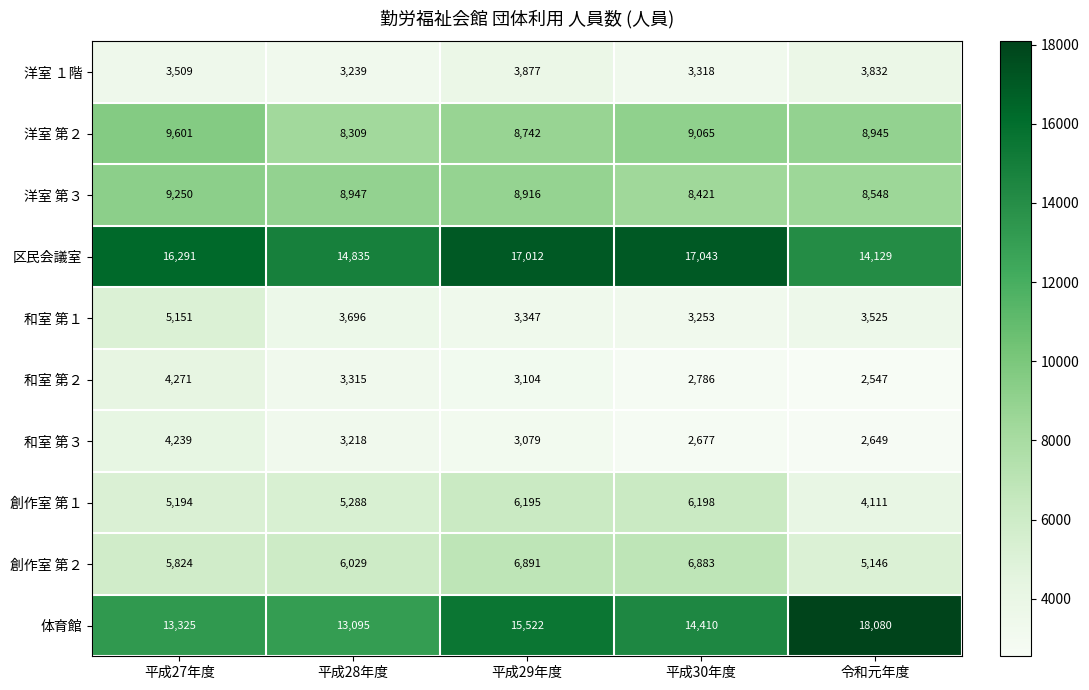

Which label corresponds to the largest value in the chart?

令和元年度